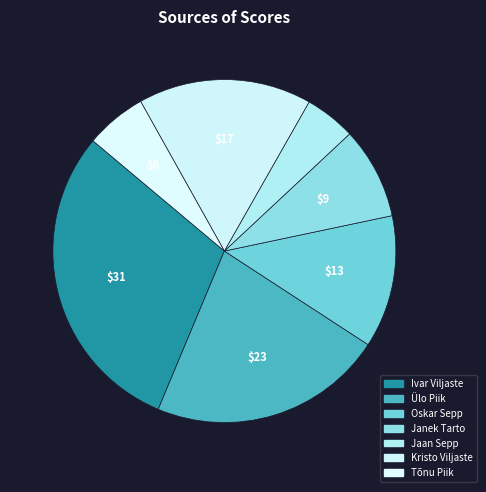

To the nearest percent, what is the difference between the largest and smallest slice percentages?

25%